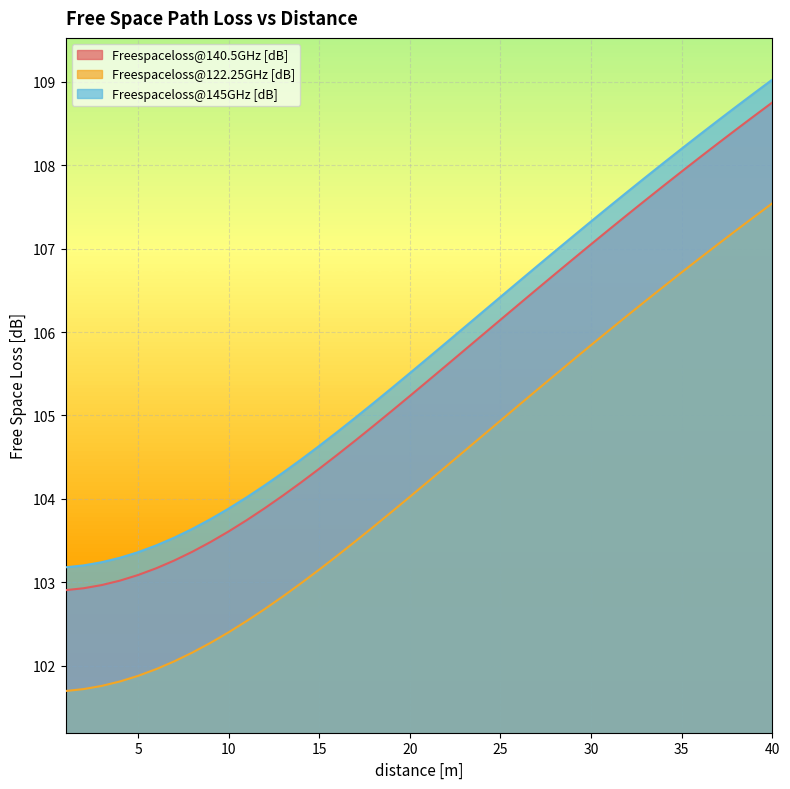

True or false: Freespaceloss@122.25GHz [dB] and Freespaceloss@140.5GHz [dB] cross at least once.

False